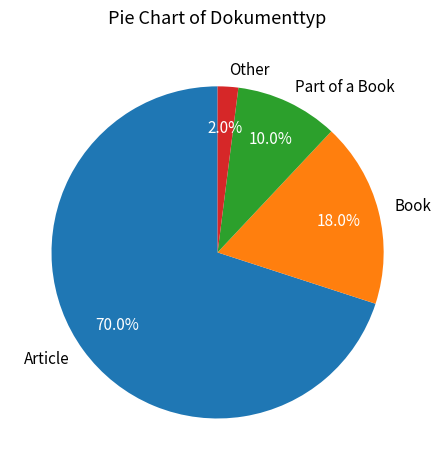

What percentage is the Book slice, to the nearest percent?

18%